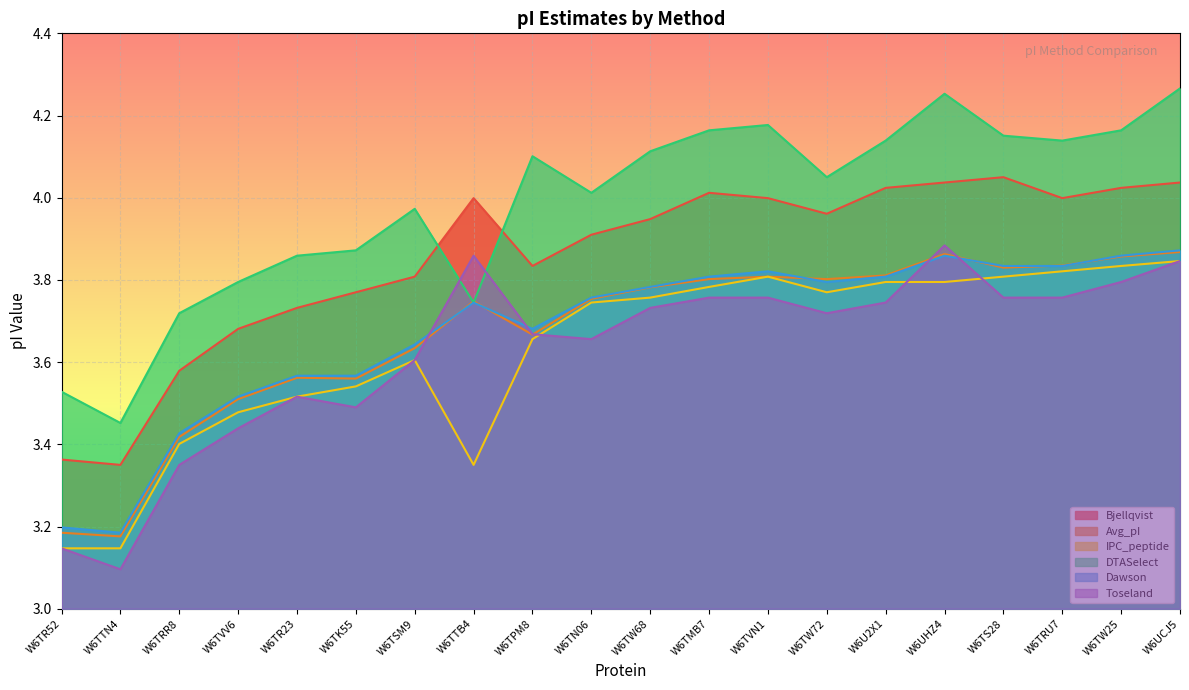

Reading left to right, list all the values displayed in this chart.

Bjellqvist: 3.4	3.4	3.6	3.7	3.7	3.8	3.8	4.0	3.8	3.9	3.9	4.0	4.0	4.0	4.0	4.0	4.0	4.0	4.0	4.0
Avg_pI: 3.2	3.2	3.4	3.5	3.6	3.6	3.6	3.7	3.7	3.8	3.8	3.8	3.8	3.8	3.8	3.9	3.8	3.8	3.9	3.9
IPC_peptide: 3.1	3.1	3.4	3.5	3.5	3.5	3.6	3.4	3.7	3.7	3.8	3.8	3.8	3.8	3.8	3.8	3.8	3.8	3.8	3.8
DTASelect: 3.5	3.5	3.7	3.8	3.9	3.9	4.0	3.7	4.1	4.0	4.1	4.2	4.2	4.0	4.1	4.3	4.2	4.1	4.2	4.3
Dawson: 3.2	3.2	3.4	3.5	3.6	3.6	3.6	3.7	3.7	3.8	3.8	3.8	3.8	3.8	3.8	3.9	3.8	3.8	3.9	3.9
Toseland: 3.1	3.1	3.4	3.4	3.5	3.5	3.6	3.9	3.7	3.7	3.7	3.8	3.8	3.7	3.7	3.9	3.8	3.8	3.8	3.8